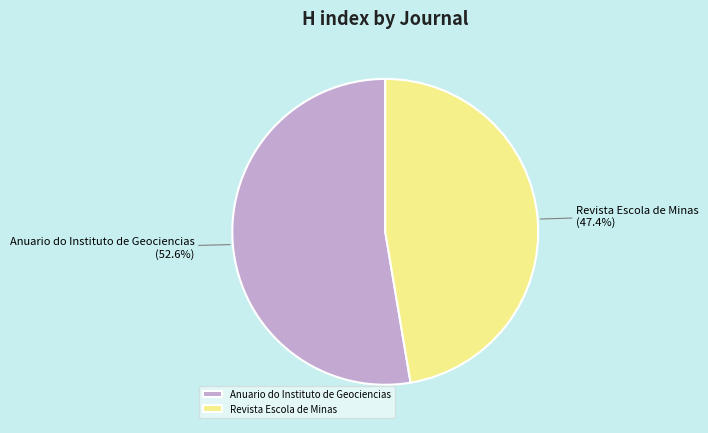

Which category has the smallest portion of the pie?

Revista Escola de Minas